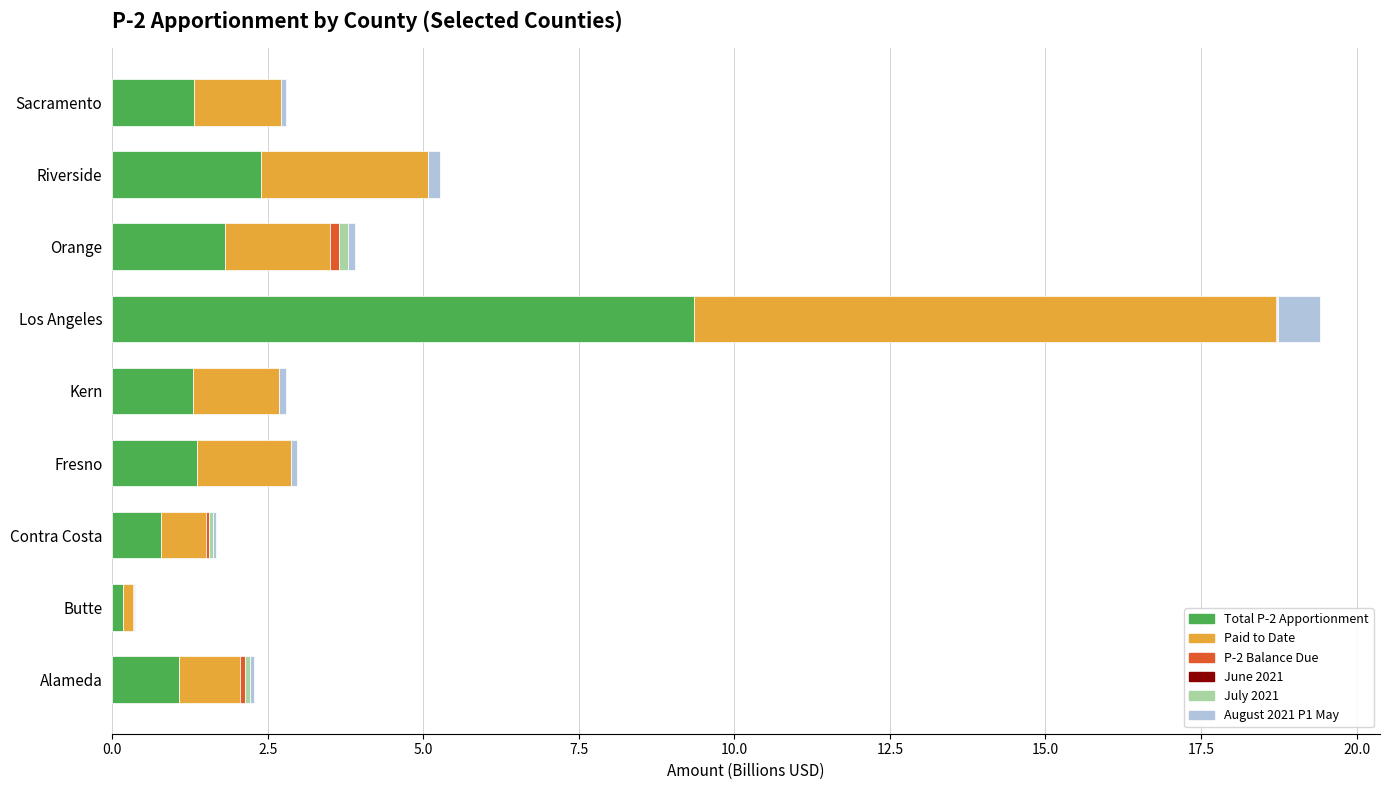

At which category is the sum across all series the highest?

Los Angeles